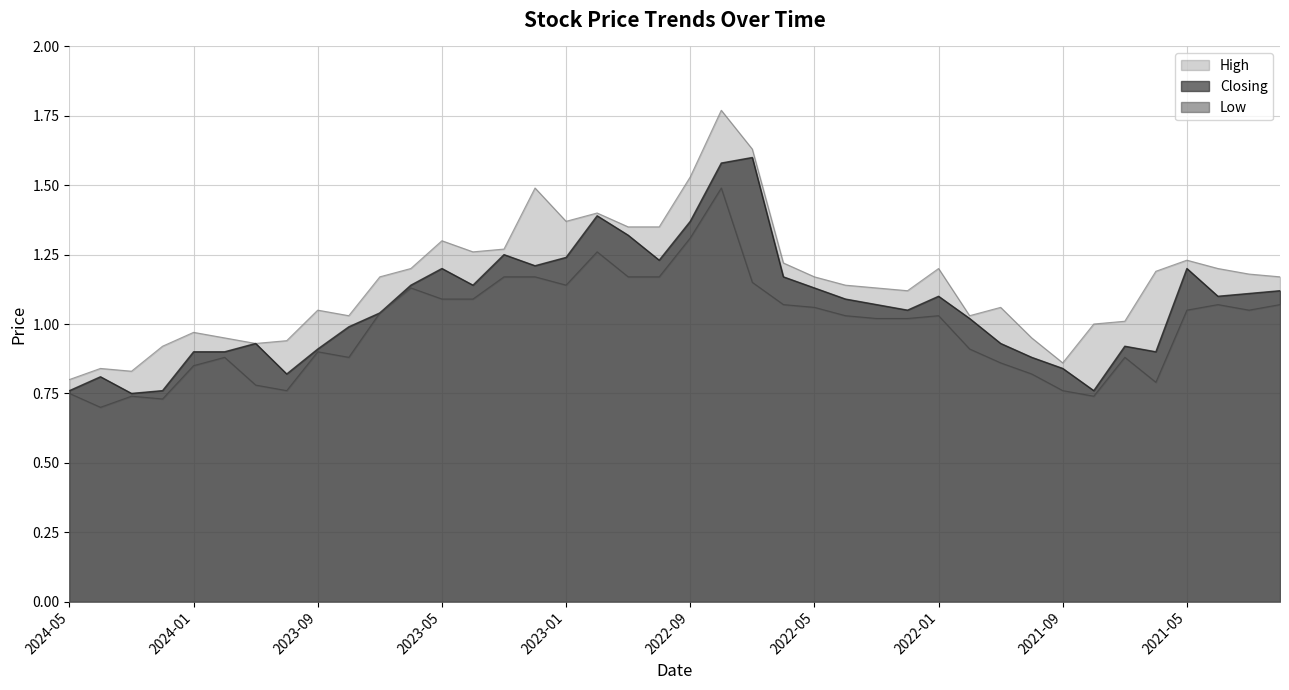

In High, how many points are higher than both neighbors (excluding endpoints)?

10